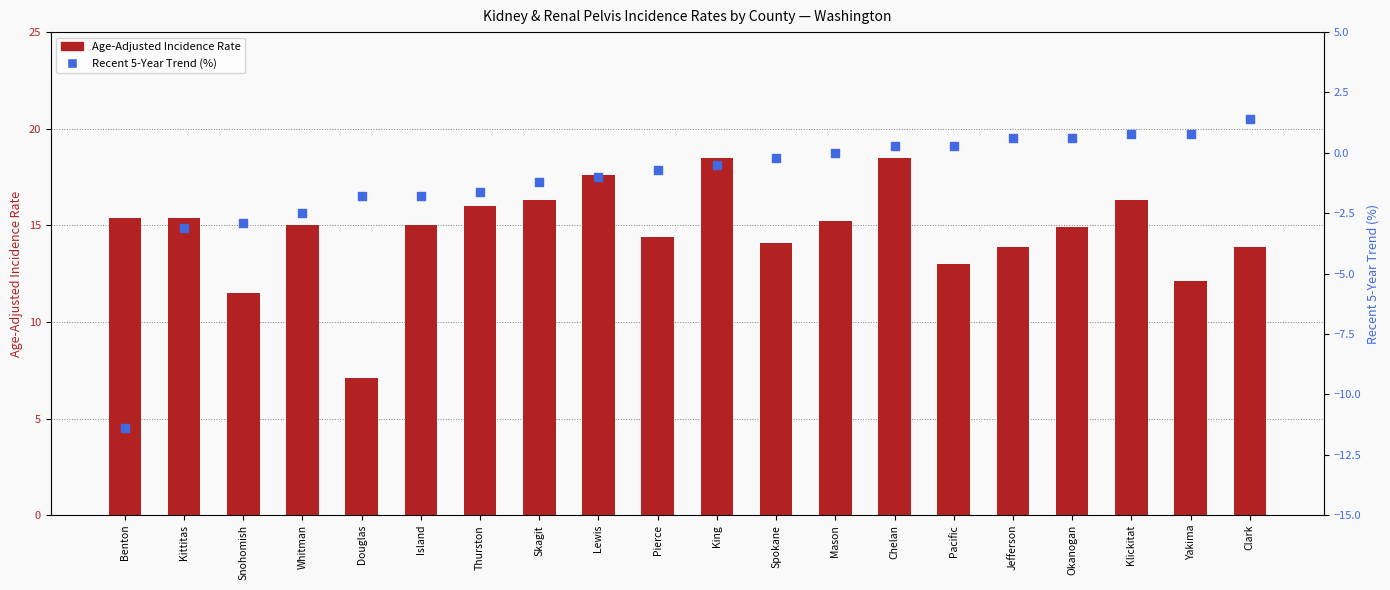

At which category is the sum across all series the highest?

Chelan